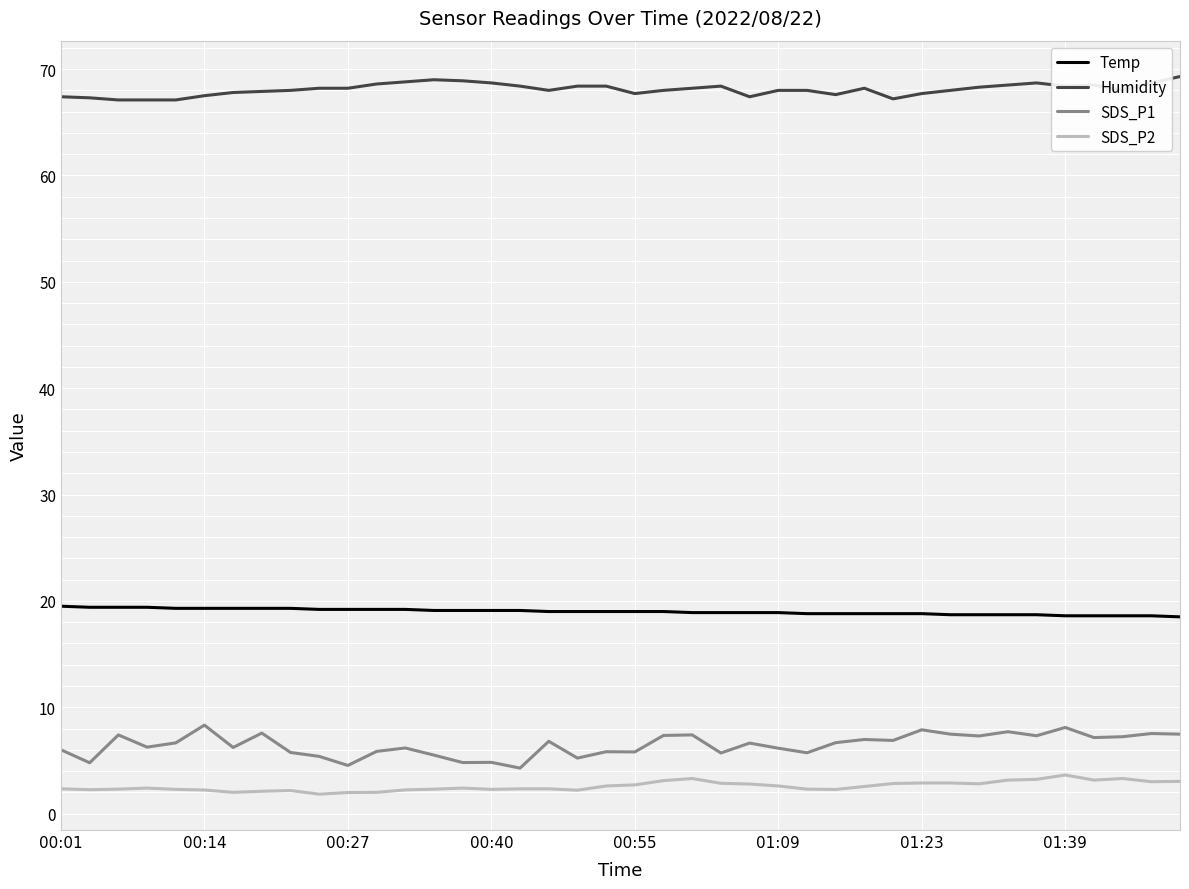

What is the minimum value shown in the chart?

1.8